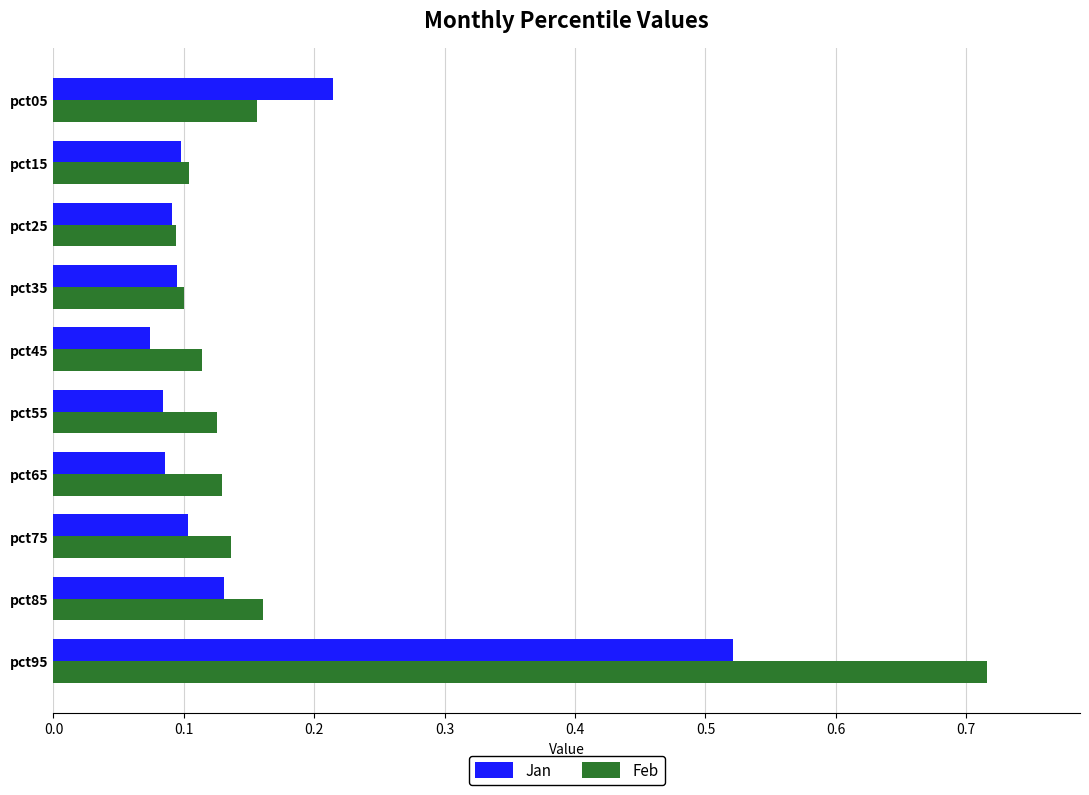

Is it true that Jan equals 0.2 at pct15?

False